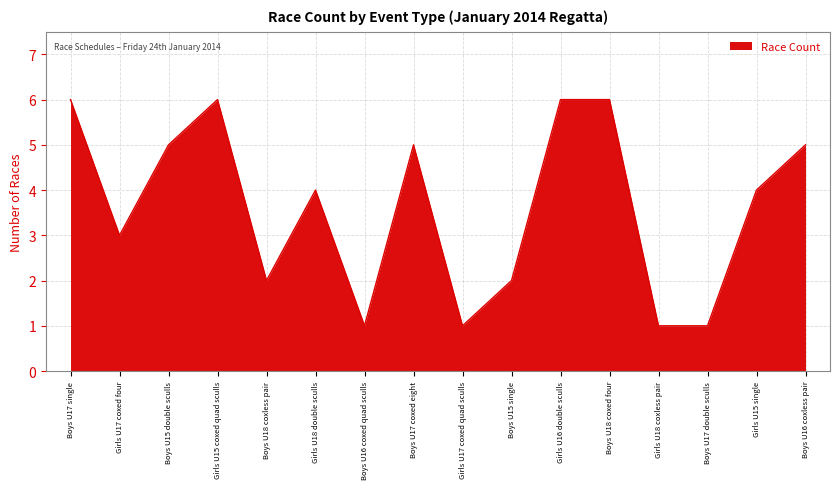

What is the maximum value shown in the chart?

6